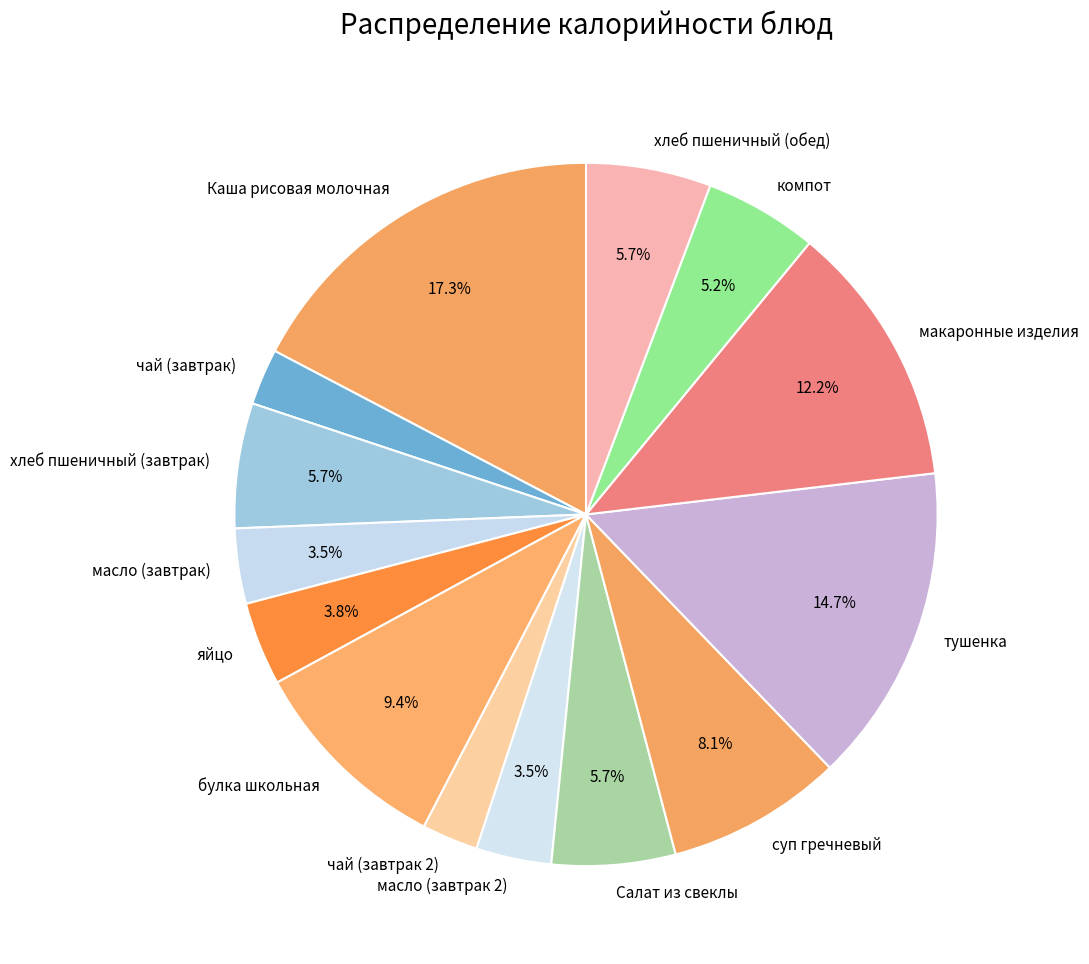

What percentage is the суп гречневый slice, to the nearest percent?

8%